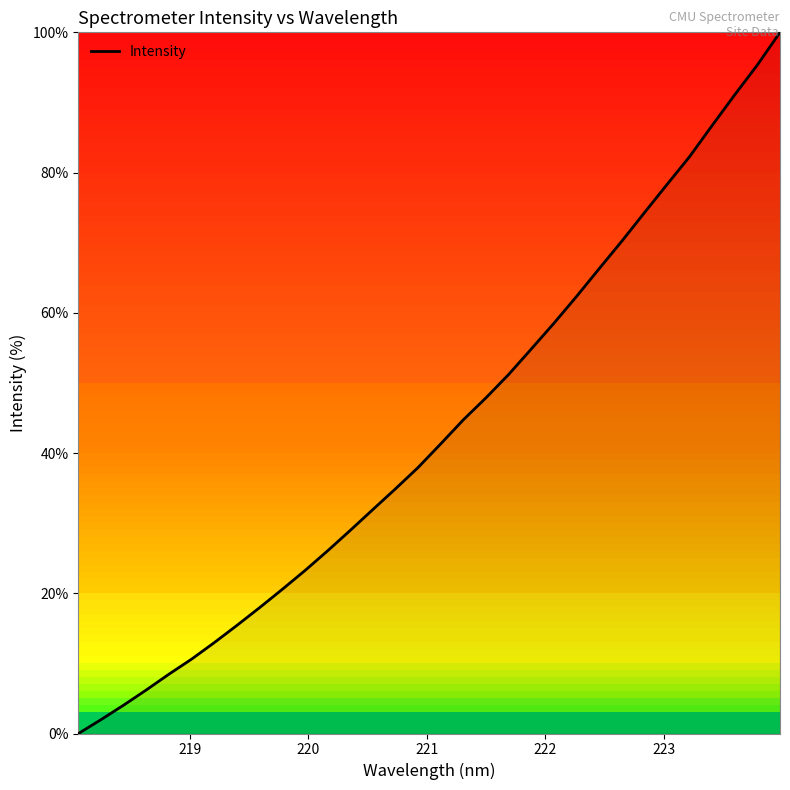

What is the difference between the maximum and minimum values?

100.0